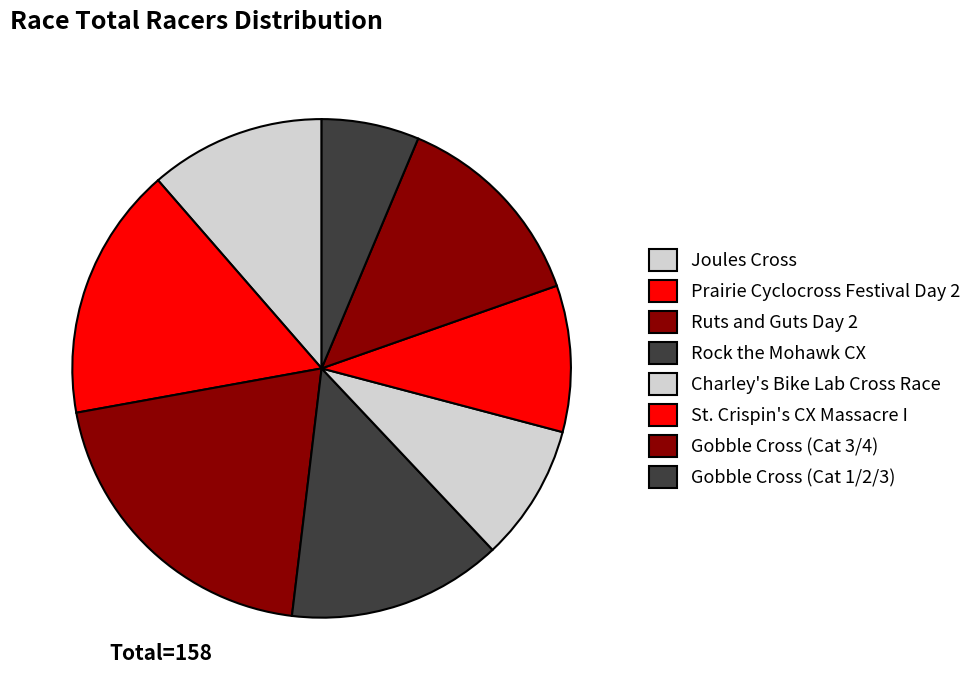

What is the smallest slice in the pie chart?

Gobble Cross (Cat 1/2/3)